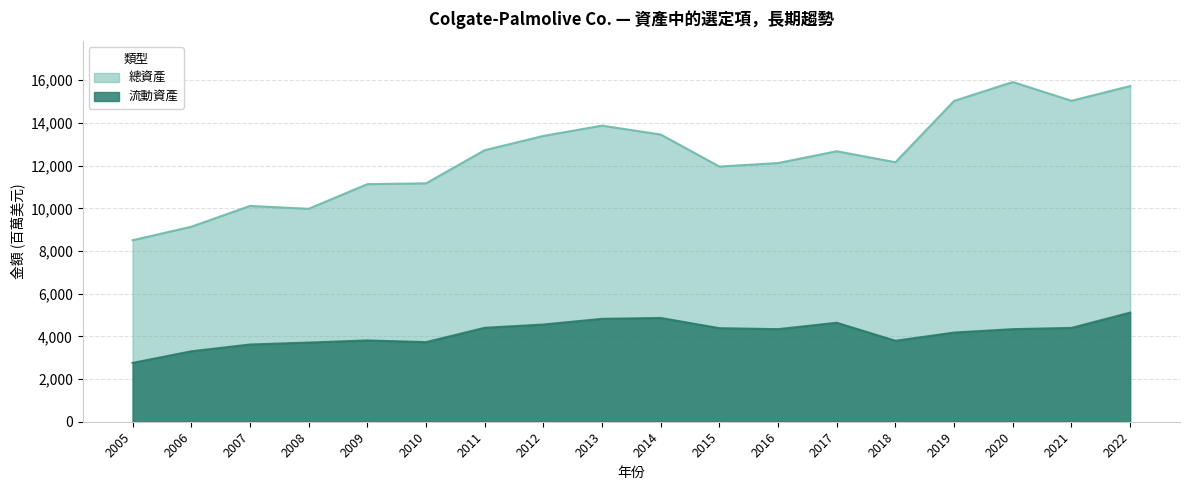

Which has a higher value, 2021 or 2019?

2021